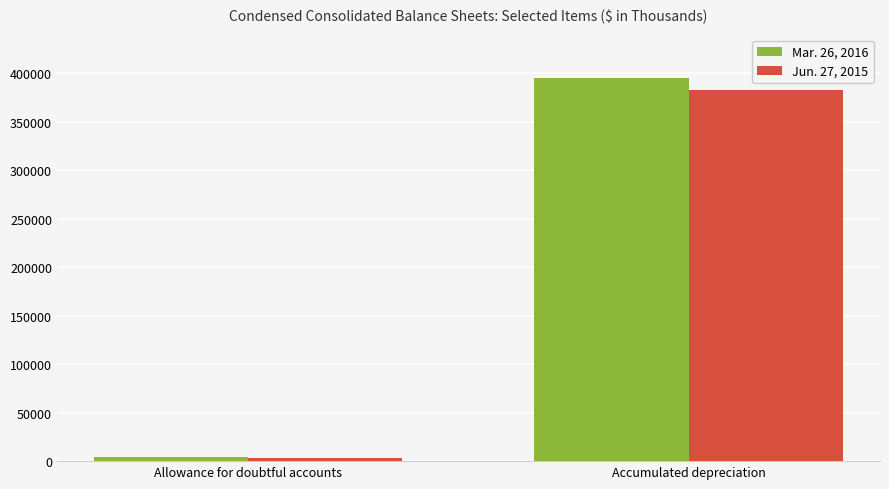

Reading left to right, what are all the values shown in this chart?

Mar. 26, 2016: 4254	395339
Jun. 27, 2015: 3469	382297